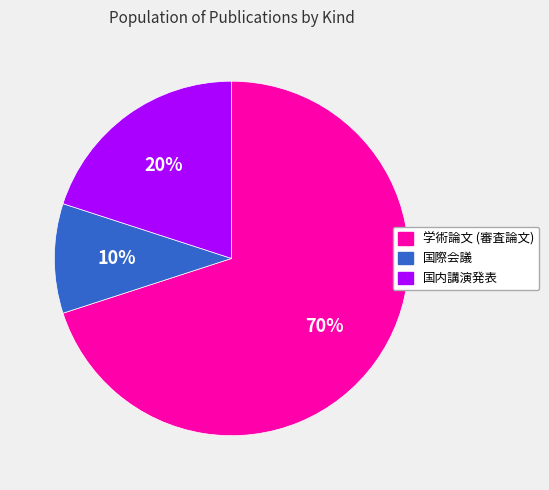

Do 学術論文 (審査論文) and 国際会議 together represent more than half of the pie?

Yes